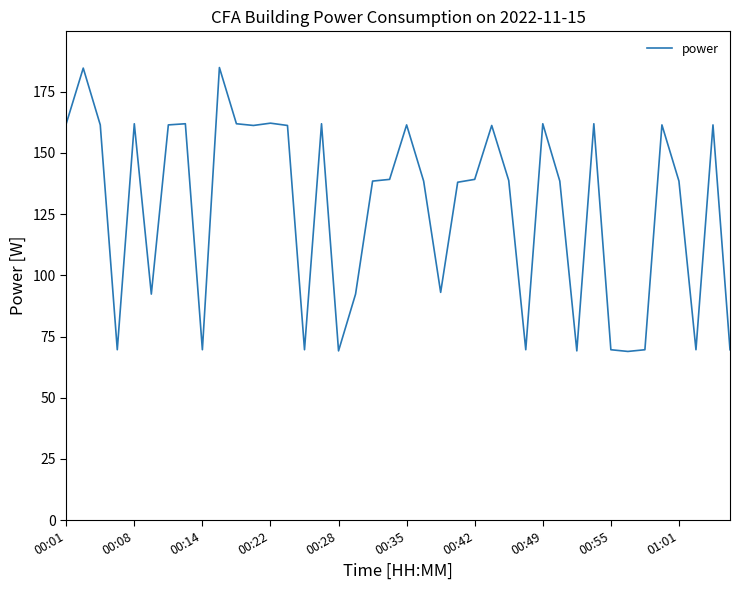

How many categories are shown in the chart?

40